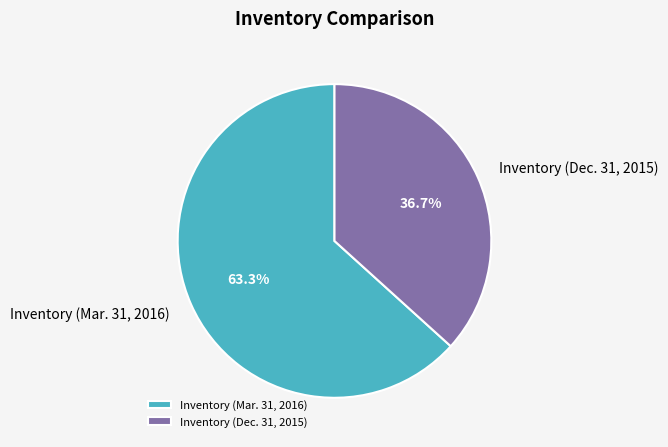

Does any single category account for the majority?

Yes